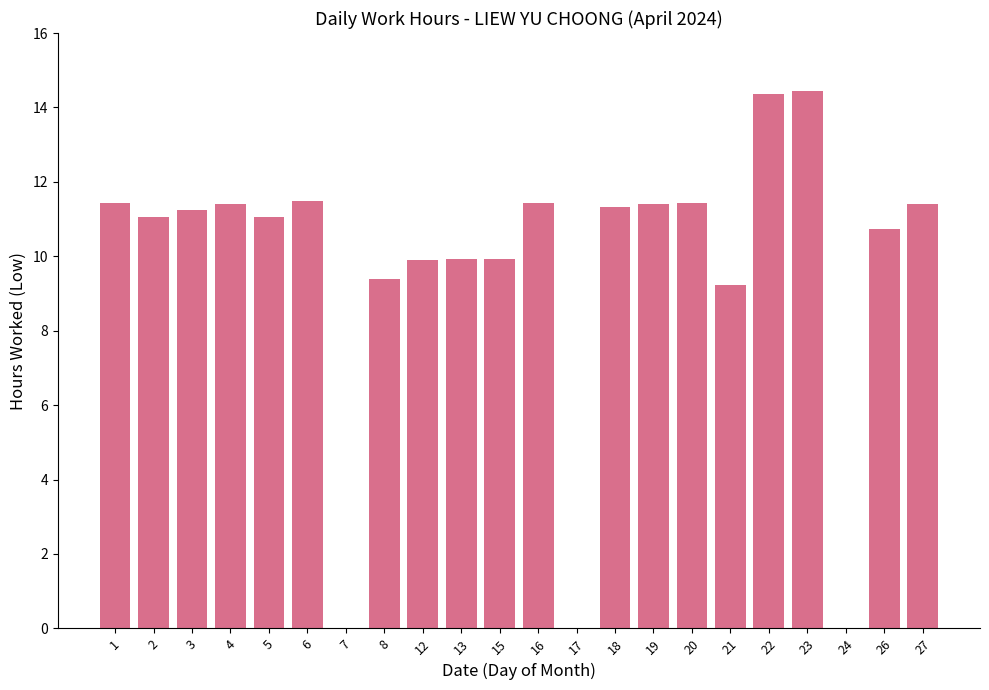

Is it true that the value at 27 is 19.7?

False